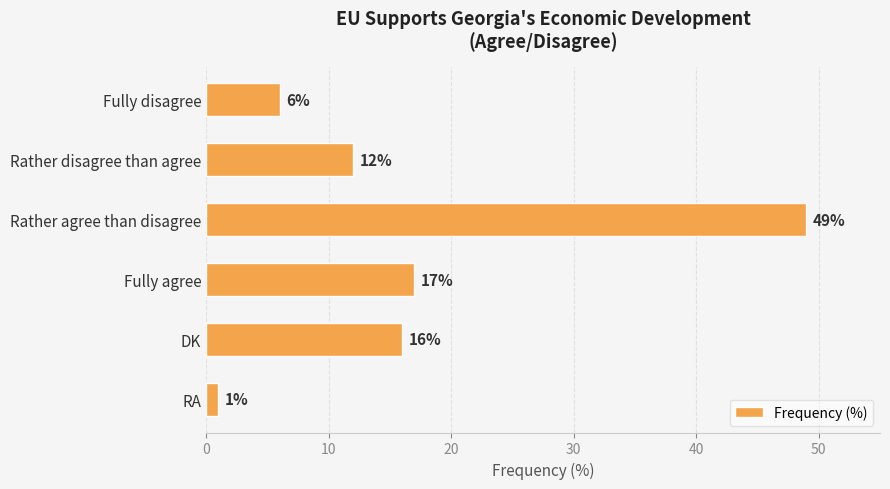

What is the ratio of the value at DK to the value at RA?

16.0